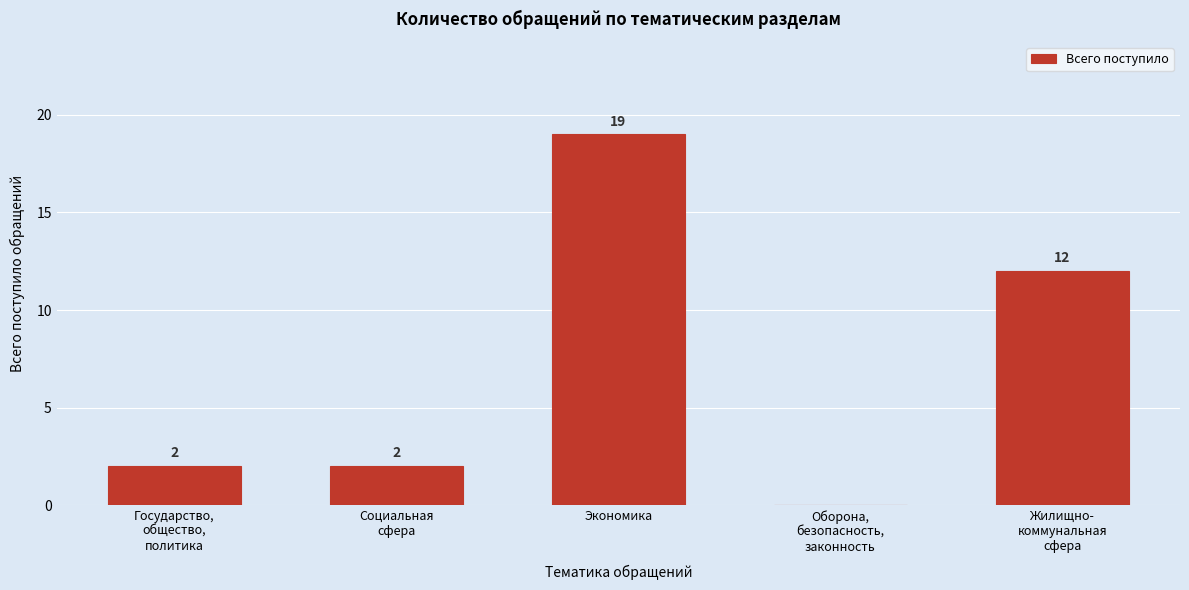

What is the maximum value shown in the chart?

19